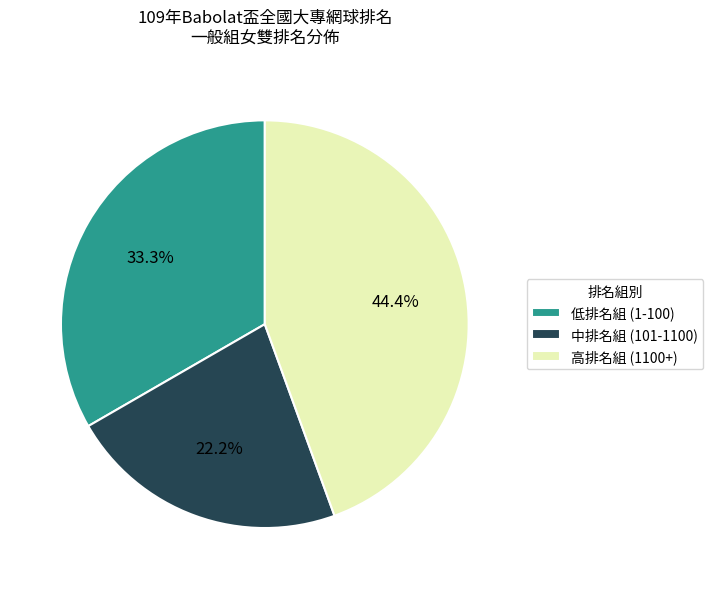

Is there a majority slice in this chart?

No